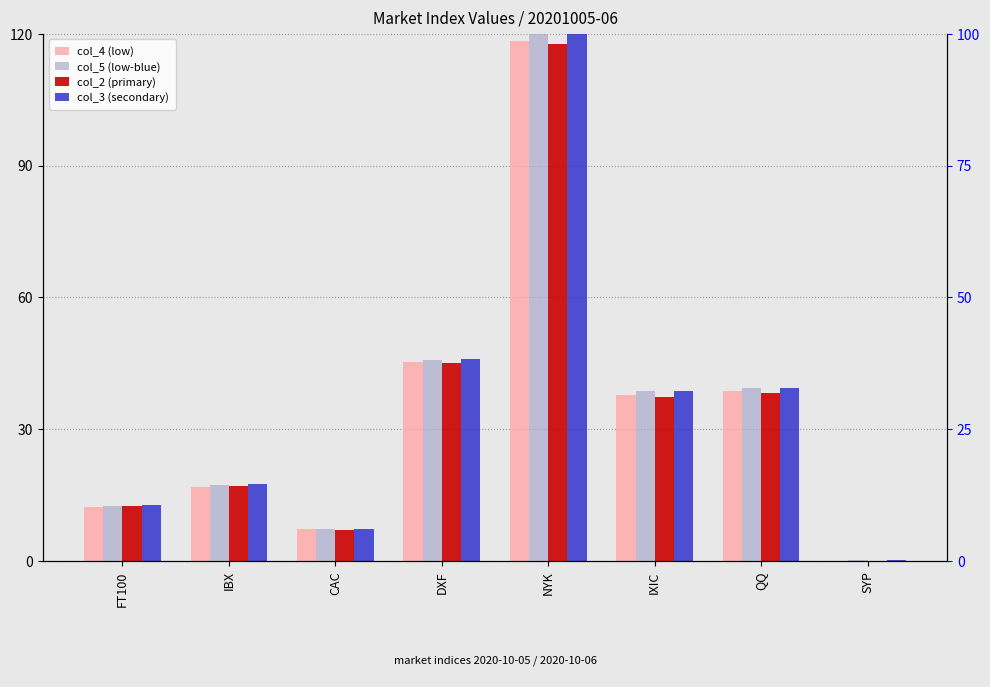

What is the sum of all col_2 (primary) values?

275.1